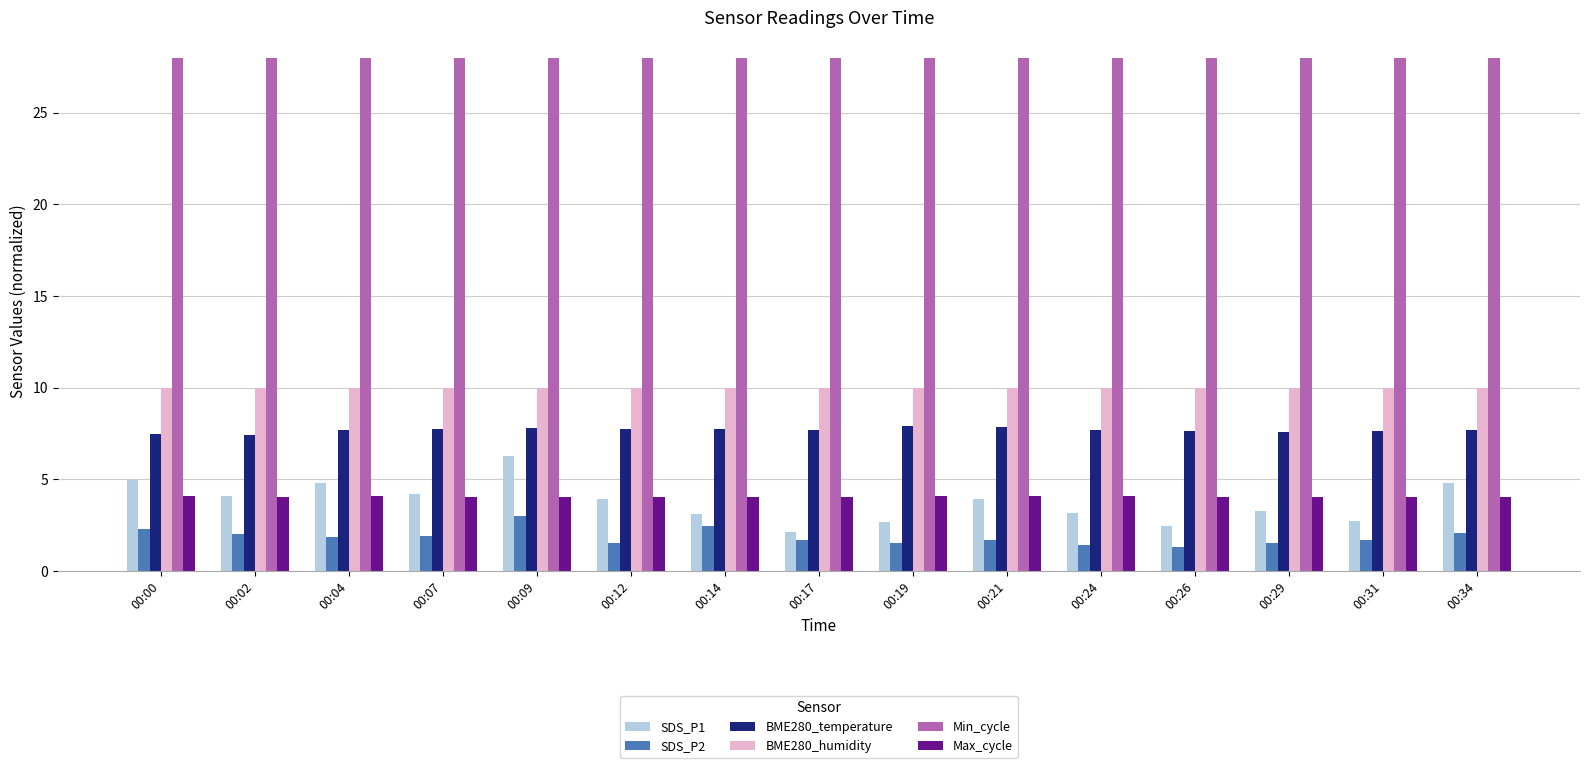

What is the total value across all series at 00:07?

55.8